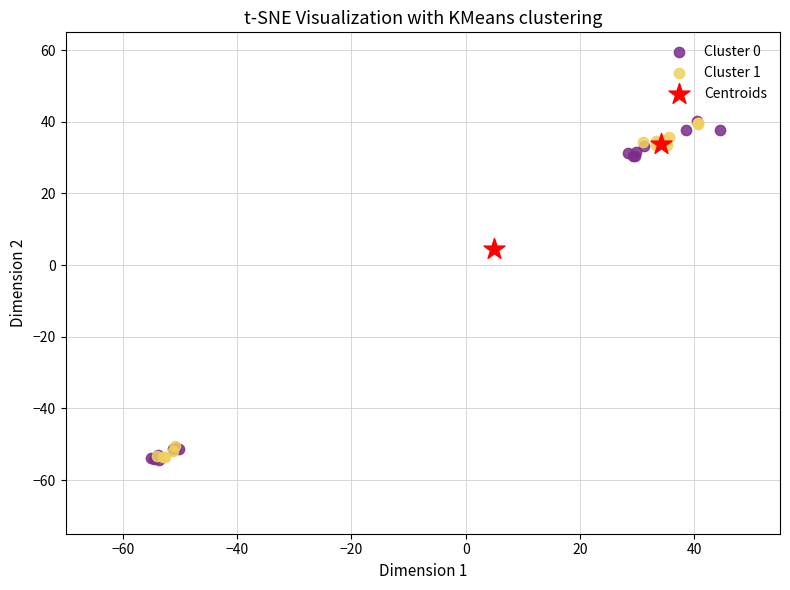

What are all the series names shown in the legend?

Cluster 0, Cluster 1, Centroids